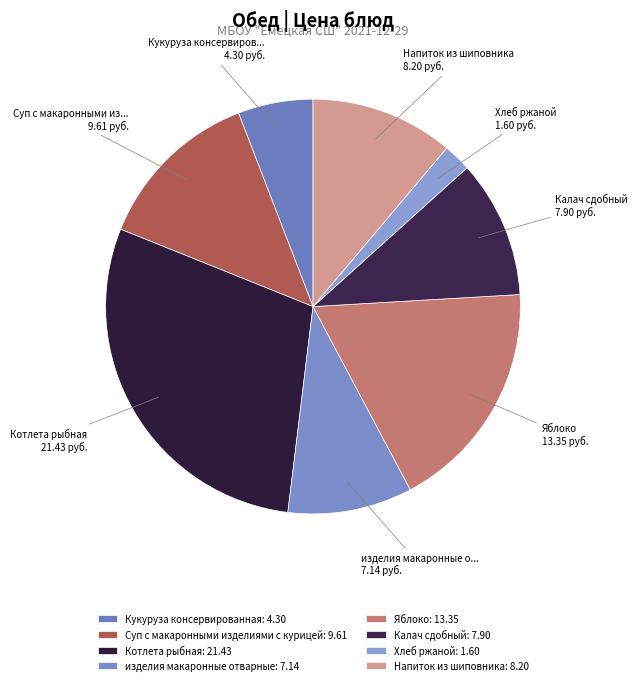

How many slices are in this pie chart?

8